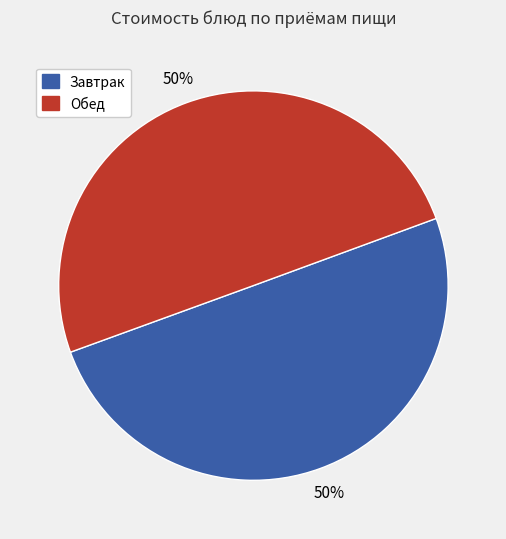

To the nearest percent, what is the average slice percentage?

50%